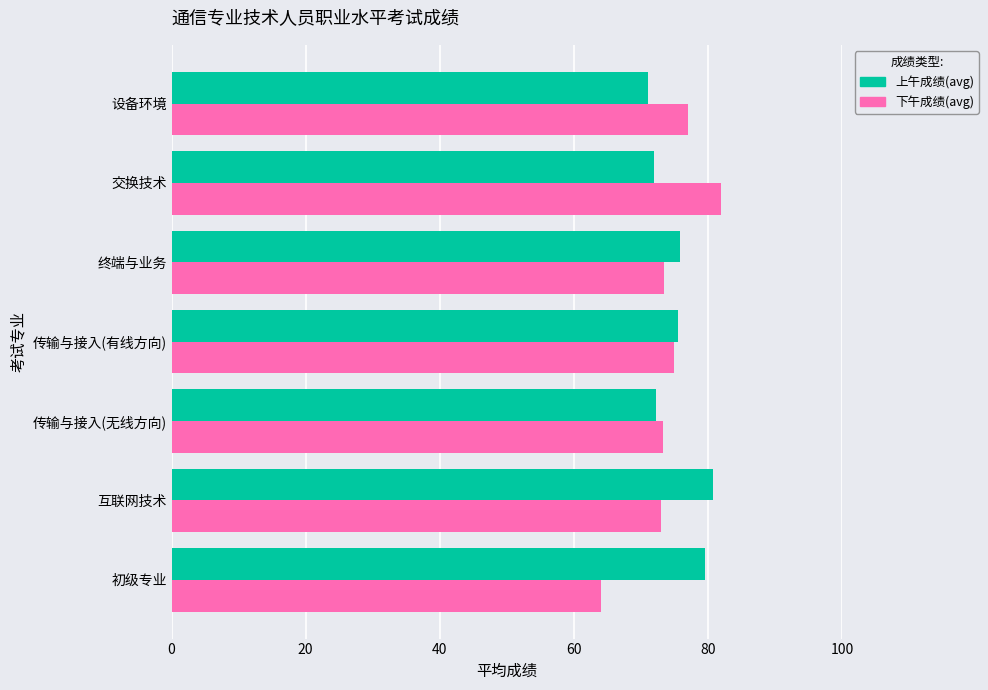

What is the spread (max minus min) of values at 传输与接入(无线方向)?

1.0